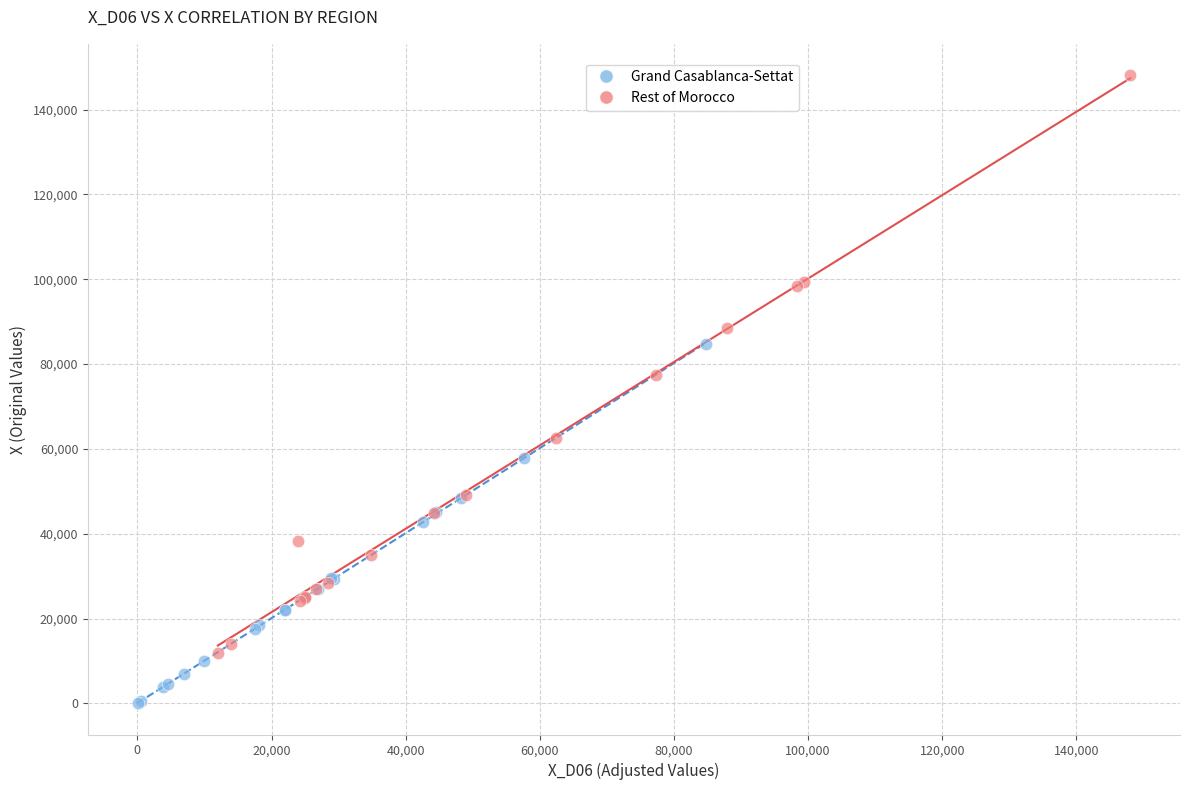

Which series contains the highest Y value?

Rest of Morocco